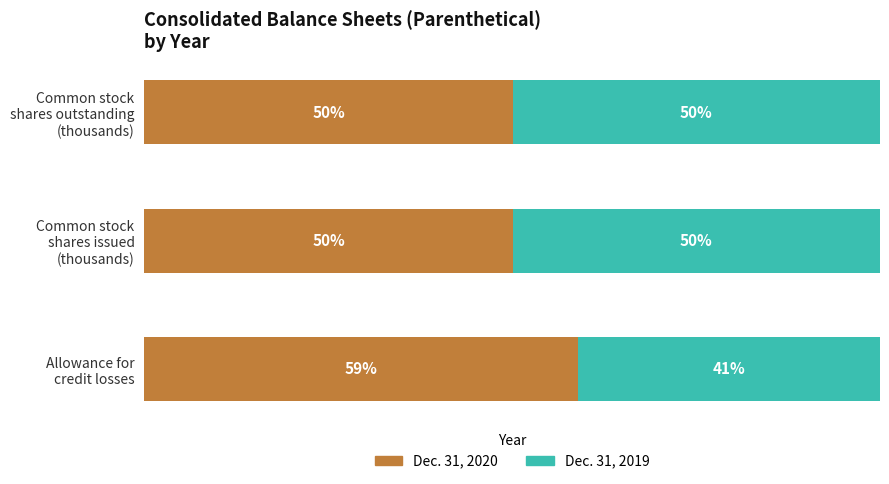

What are all the series names shown in the legend?

Dec. 31, 2020, Dec. 31, 2019